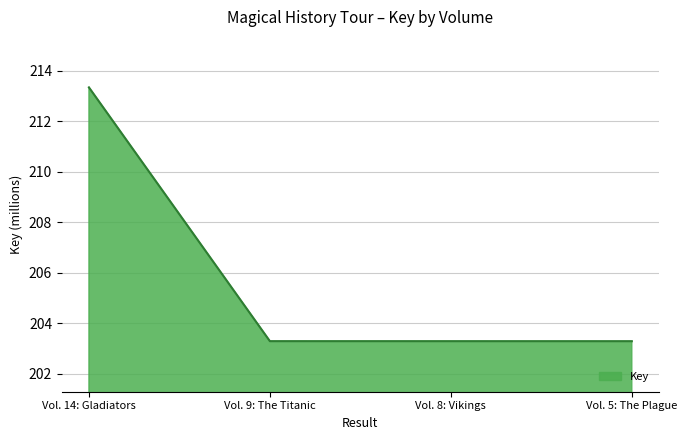

True or false: the data has more than 1 interior local peaks.

False